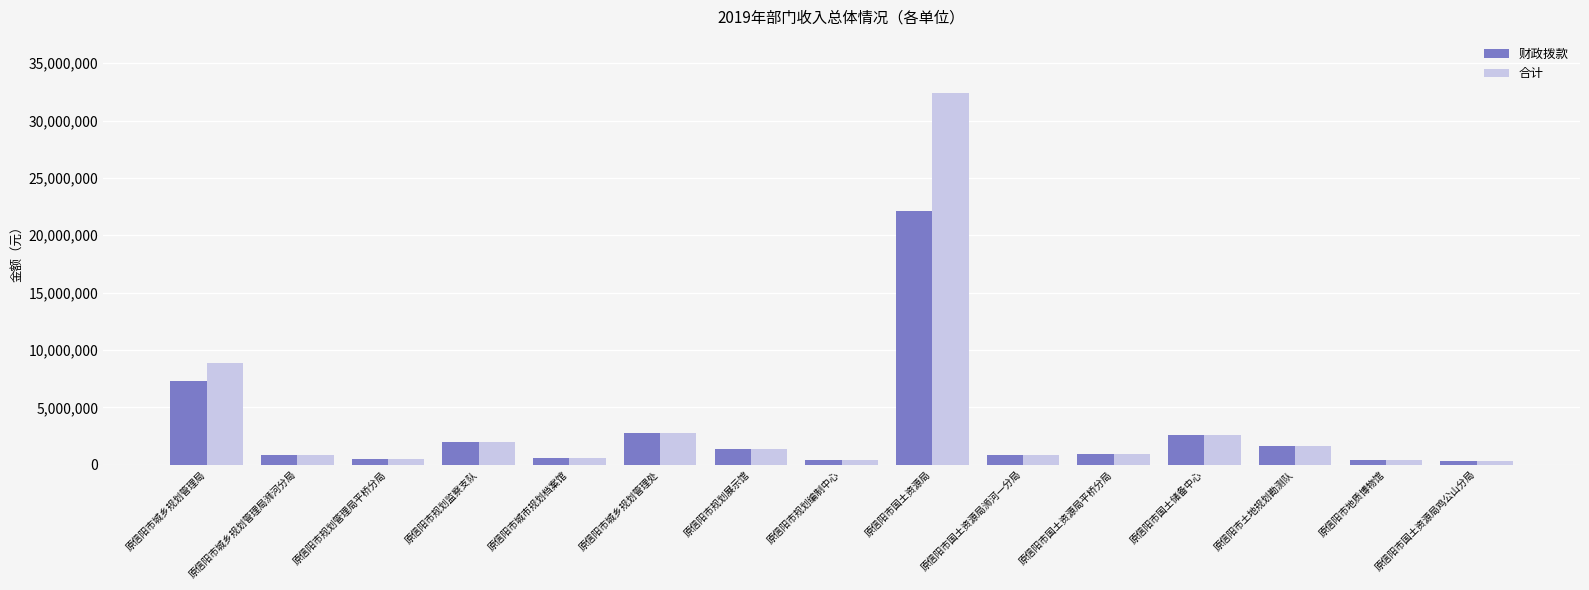

What is the average value of the 财政拨款 series?

2968897